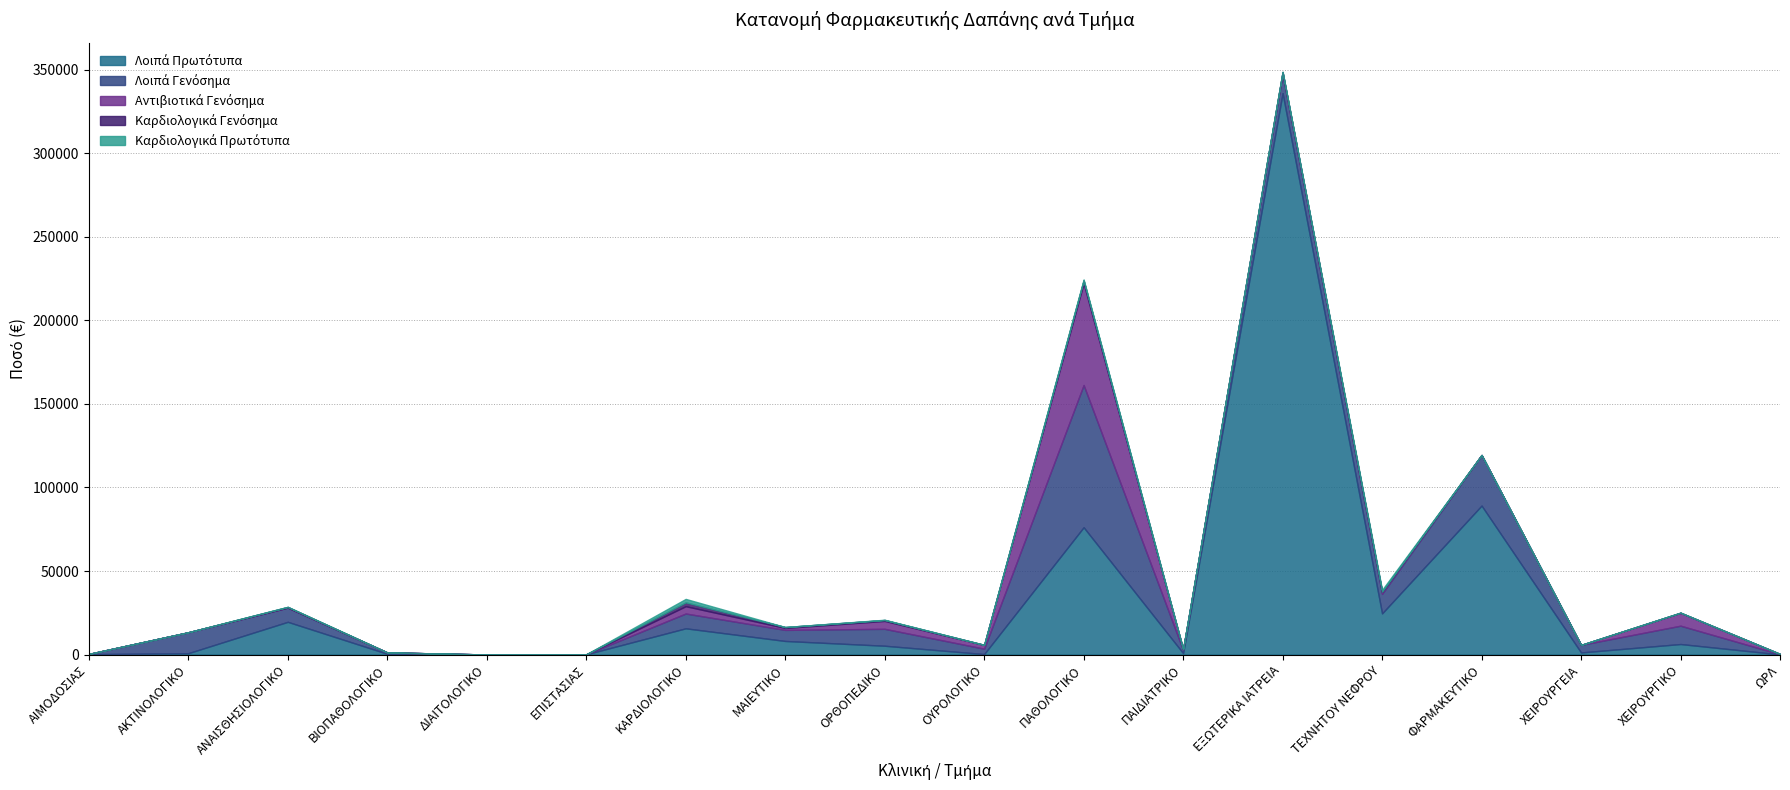

True or false: Λοιπά Γενόσημα and Καρδιολογικά Πρωτότυπα cross at least once.

False